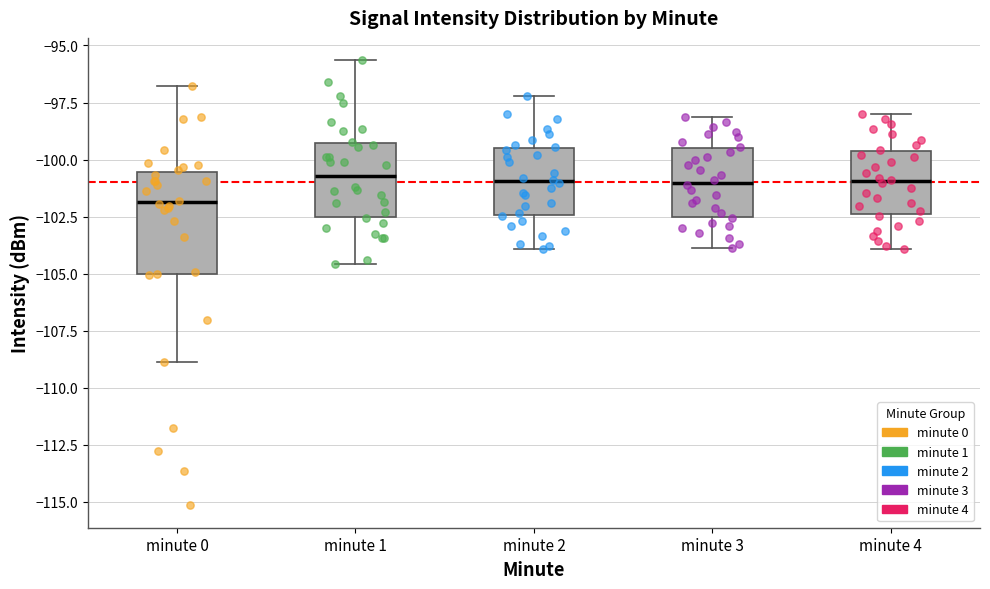

Which box has the lowest median line?

minute 0